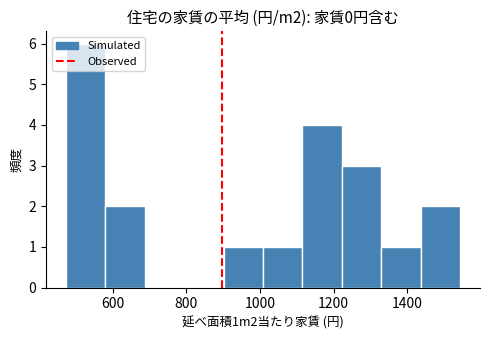

Reading left to right, list every bar in this chart as the range it spans on the x-axis followed by its height. Neither the bar edges nor the heights are printed on the chart, so give them approximately, as read against the axes.

480 to 580: 6
580 to 680: 2
680 to 800: 0
800 to 900: 0
900 to 1000: 1
1000 to 1120: 1
1120 to 1220: 4
1220 to 1320: 3
1320 to 1440: 1
1440 to 1540: 2